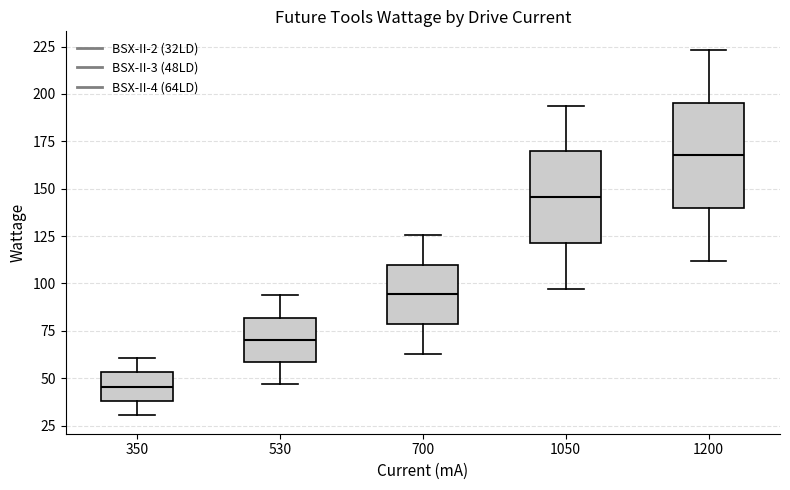

Which box has the highest median line?

1200